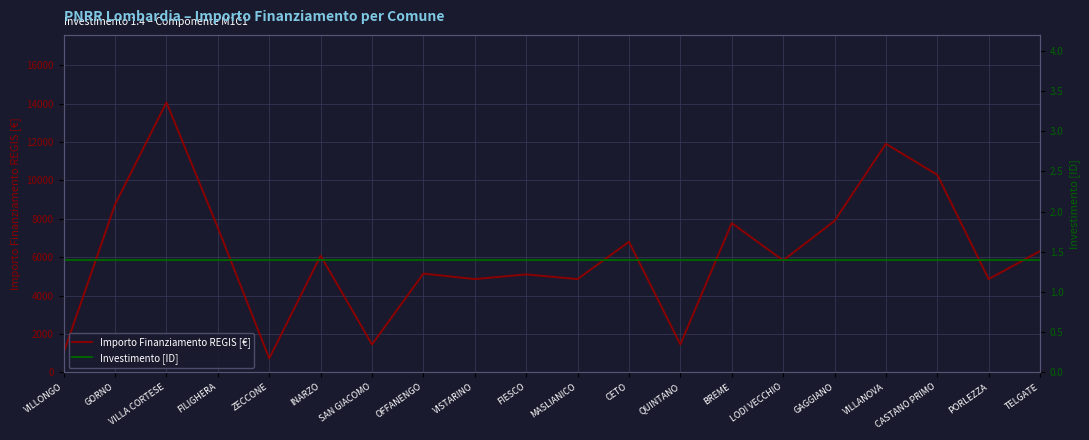

At which label does Investimento [ID] reach its minimum?

VILLONGO